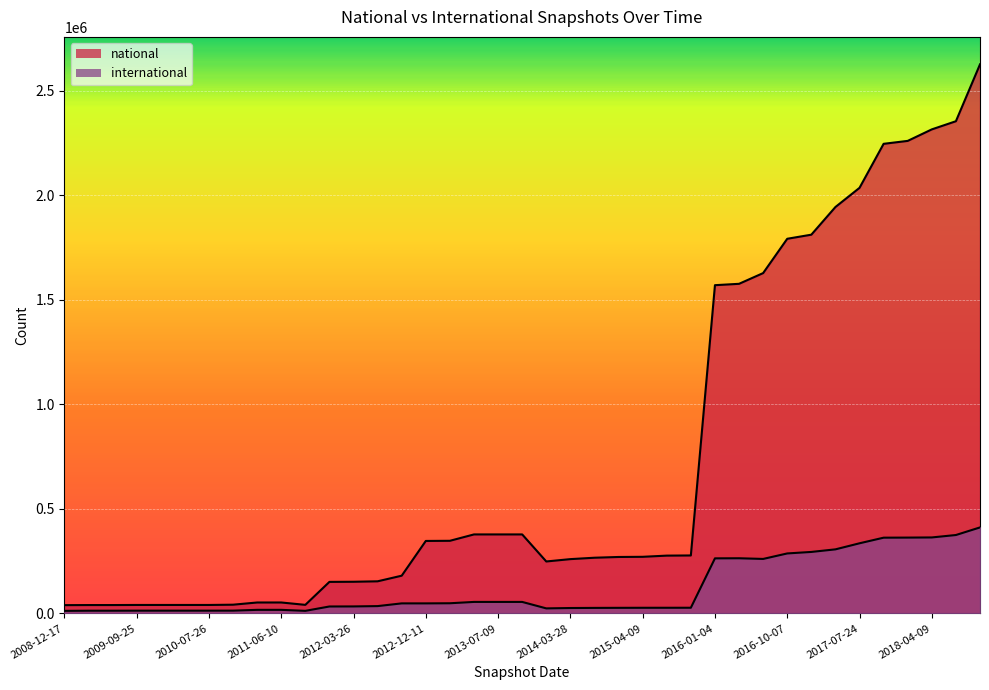

Reading left to right, what are all the values shown in this chart?

national: 2008-12-17=39639	2009-04-06=40102	2009-06-17=40102	2009-09-25=40541	2009-12-16=40541	2010-04-01=40541	2010-07-26=40541	2010-11-17=41795	2011-02-21=52316	2011-06-10=52393	2011-09-05=41033	2012-01-18=150924	2012-03-26=151508	2012-07-13=153653	2012-10-31=180511	2012-12-11=346694	2013-02-20=347419	2013-05-21=377894	2013-07-09=377894	2013-09-10=377894	2013-12-20=248523	2014-03-28=259754	2014-09-08=266448	2015-01-19=270018	2015-04-09=270827	2015-07-03=276514	2015-10-01=277301	2016-01-04=1569933	2016-04-05=1576472	2016-07-04=1627796	2016-10-07=1791885	2016-12-27=1811459	2017-04-12=1943740	2017-07-24=2035544	2017-10-12=2246023	2017-12-22=2260037	2018-04-09=2315092	2018-07-11=2354073	2018-09-28=2626130
international: 2008-12-17=12318	2009-04-06=13091	2009-06-17=13091	2009-09-25=13318	2009-12-16=13318	2010-04-01=13318	2010-07-26=13318	2010-11-17=13429	2011-02-21=17181	2011-06-10=17185	2011-09-05=12390	2012-01-18=33230	2012-03-26=33524	2012-07-13=35095	2012-10-31=48099	2012-12-11=48099	2013-02-20=48690	2013-05-21=55079	2013-07-09=55079	2013-09-10=55079	2013-12-20=24189	2014-03-28=25924	2014-09-08=26485	2015-01-19=26791	2015-04-09=27046	2015-07-03=27106	2015-10-01=27229	2016-01-04=263465	2016-04-05=263918	2016-07-04=260676	2016-10-07=286933	2016-12-27=294159	2017-04-12=306480	2017-07-24=335477	2017-10-12=362326	2017-12-22=362736	2018-04-09=363463	2018-07-11=375050	2018-09-28=411382